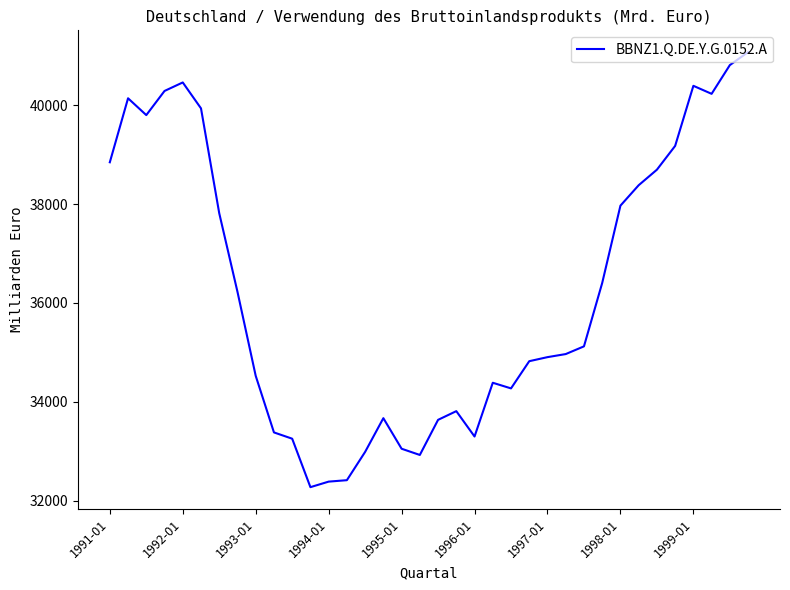

What is the maximum value shown in the chart?

41072